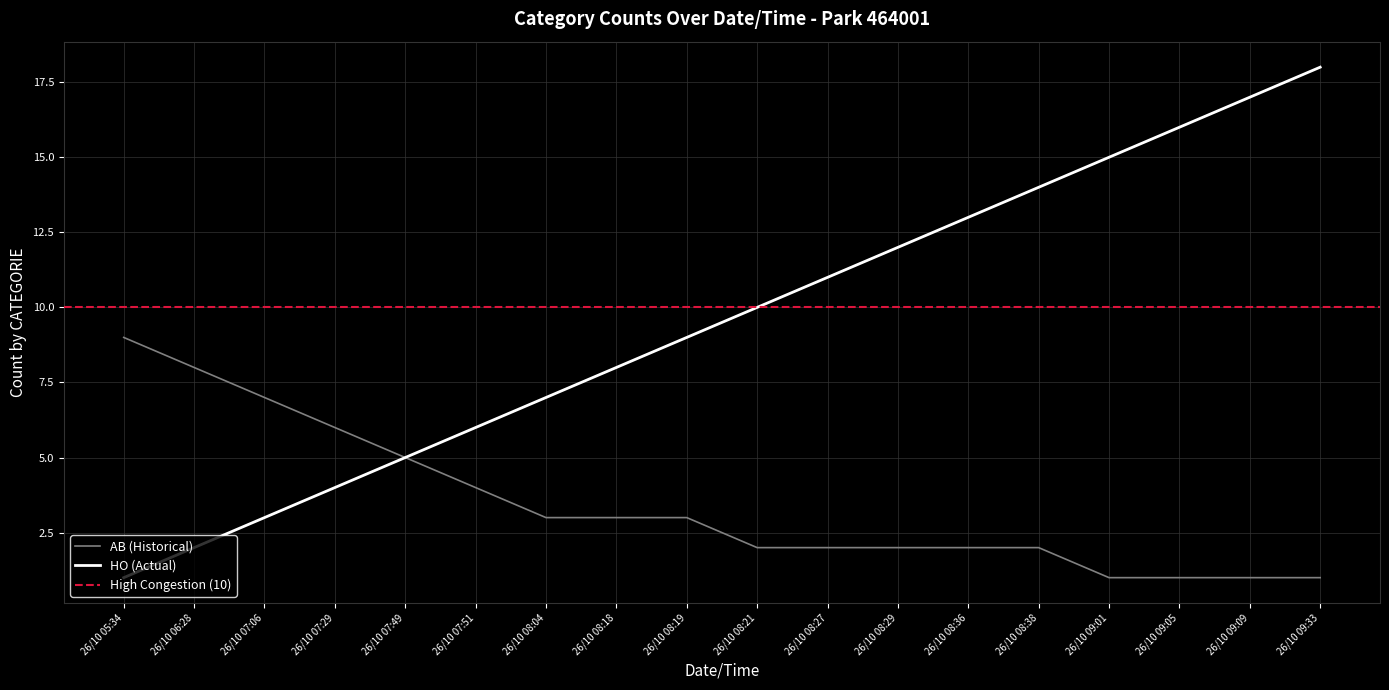

What is the label of the 15th point from the left?

26/10 09:01